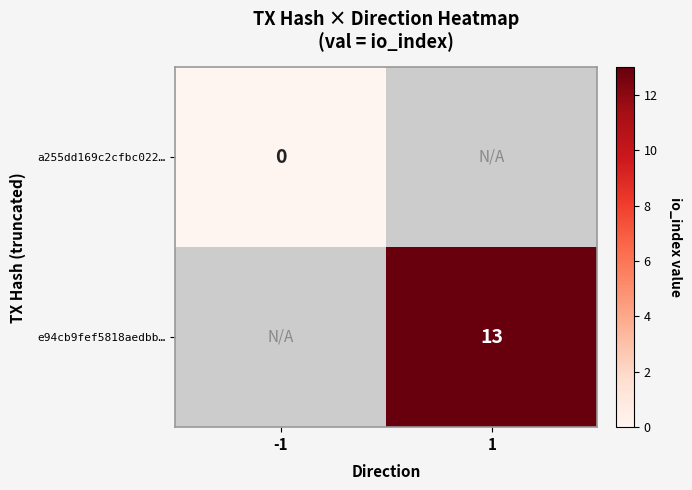

Is it true that e94cb9fef5818aedbb… equals 13 at 1?

True